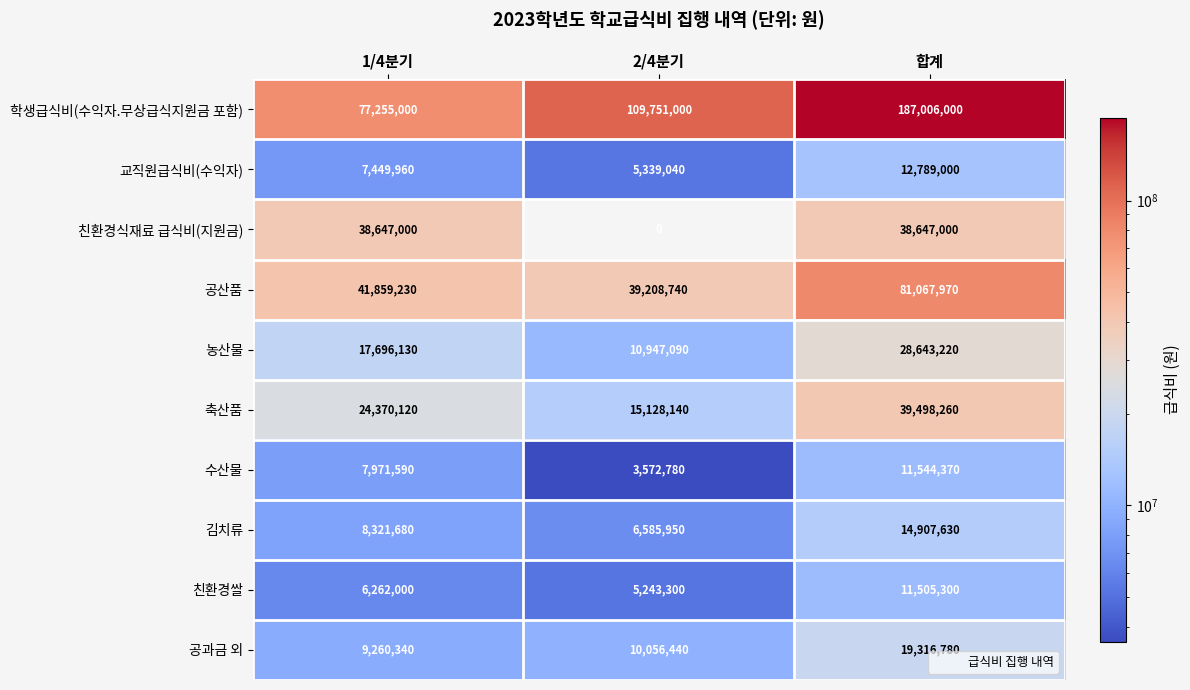

What is the difference between the highest and lowest values at 합계?

175500700